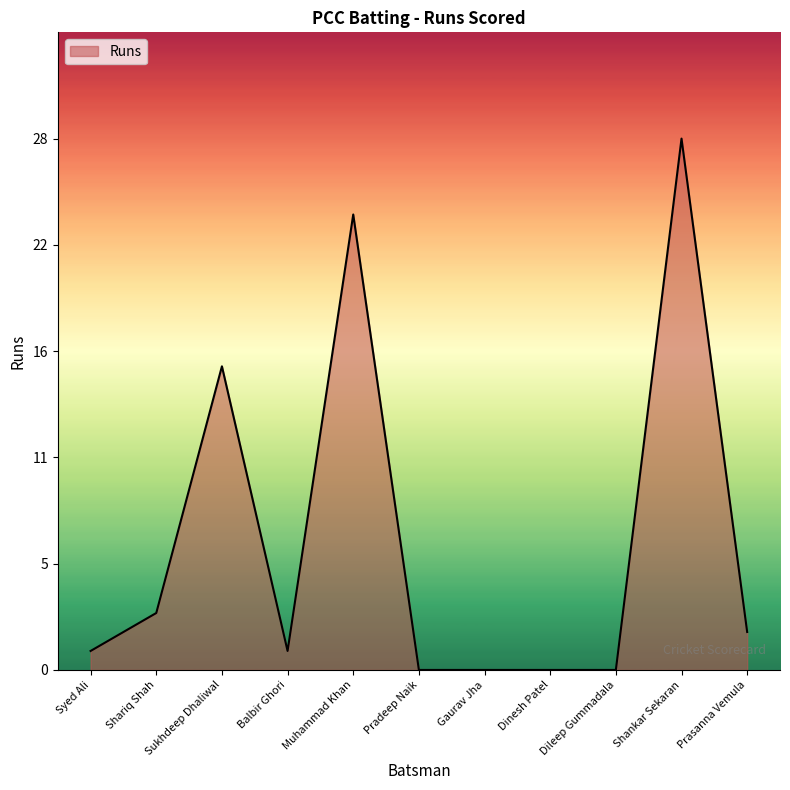

Is this an area chart (filled region under the line)?

Yes